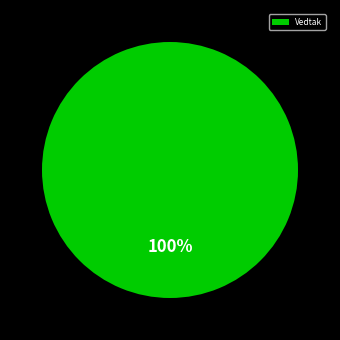

To the nearest percent, what portion does Vedtak represent?

100%